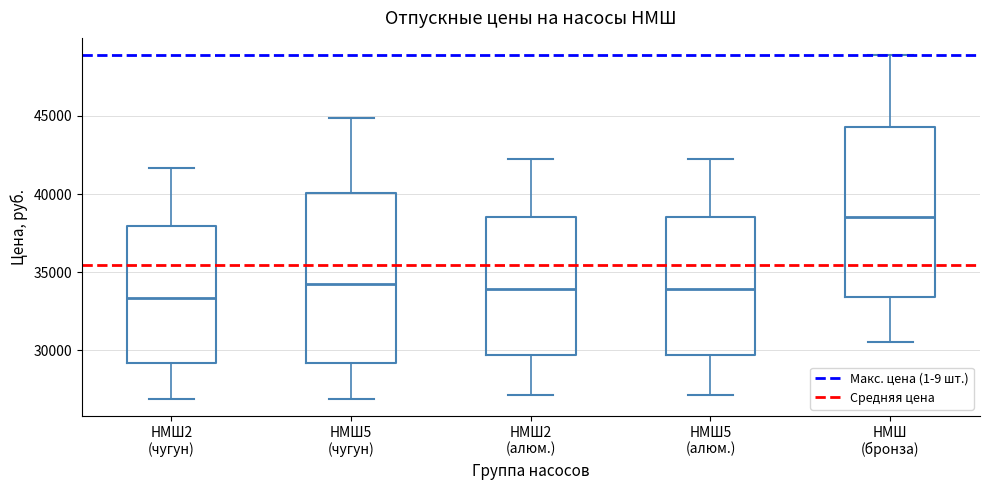

Where is the lower edge of the box for НМШ2 (чугун) on the y-axis? The values are not printed on the chart, so give them approximately, as read against the axis.

29000